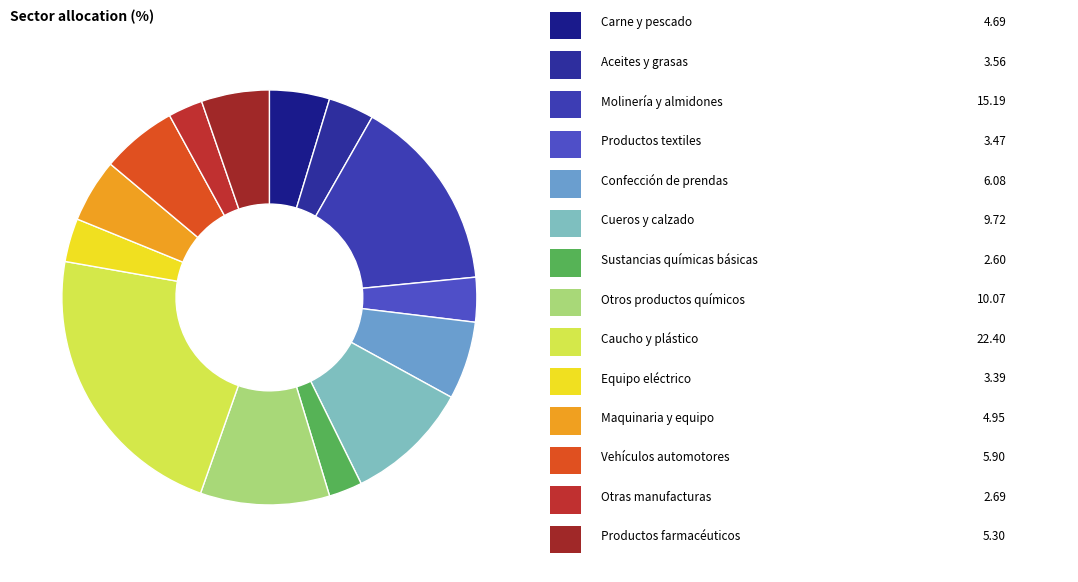

How many slices are in this pie chart?

14